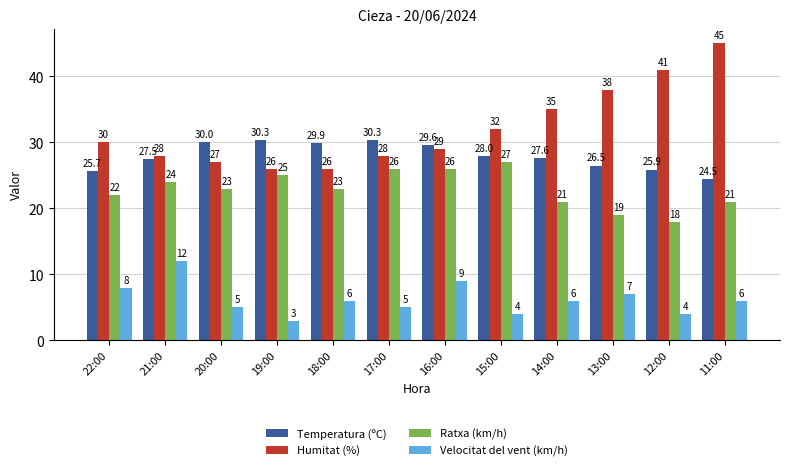

How many bars are there in total?

48